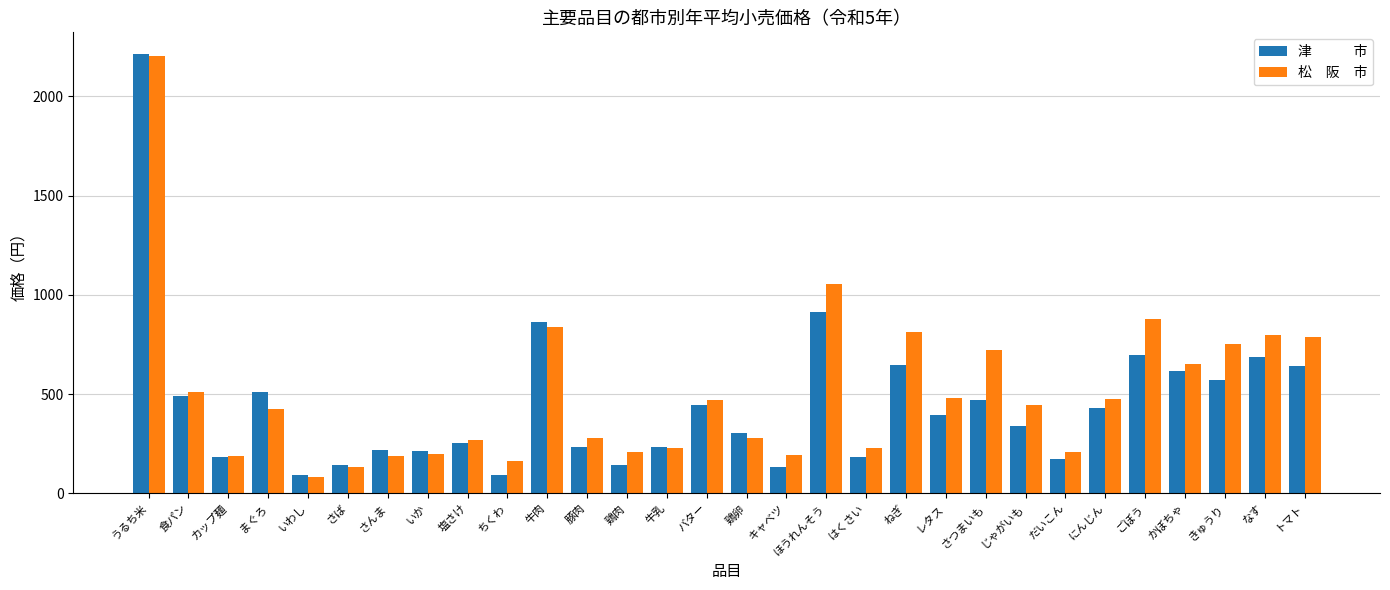

Which label corresponds to the largest value in the chart?

うるち米